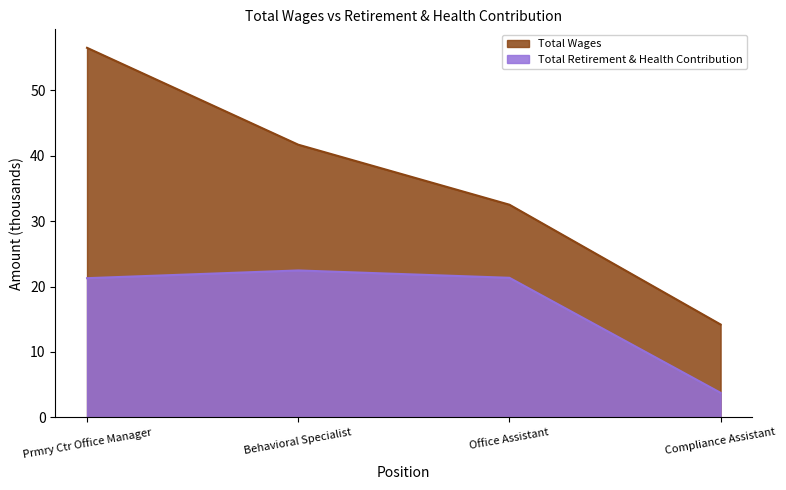

Which category has the highest value across all series?

Behavioral Specialist